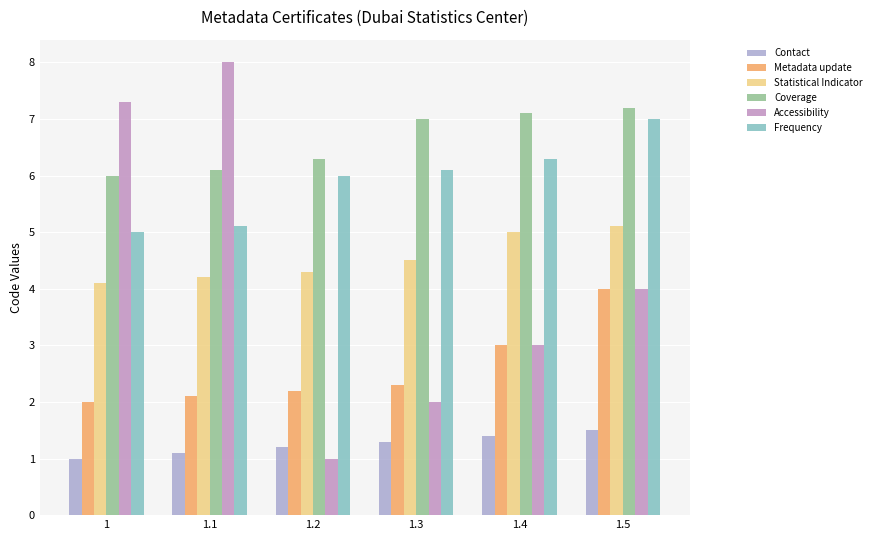

True or false: Contact has a value of 1.7 at 1.1.

False